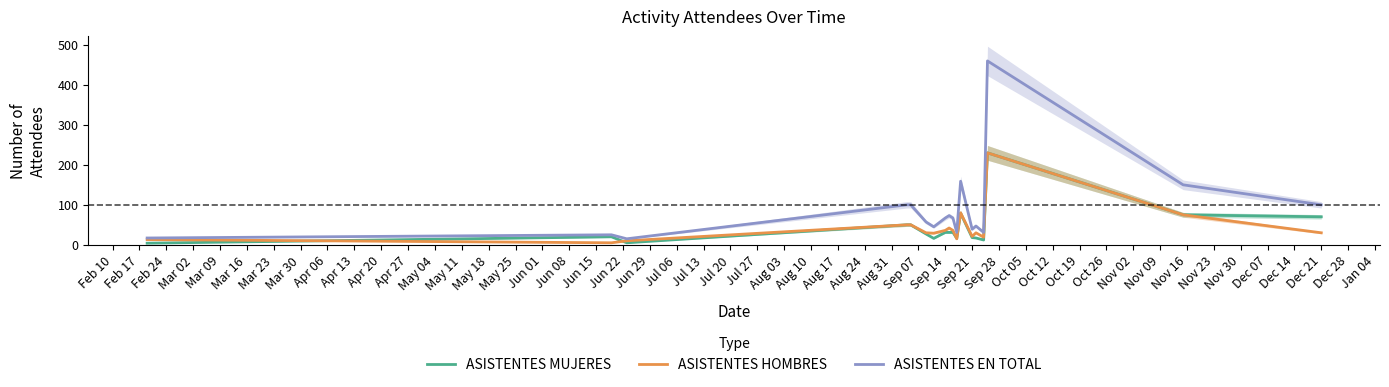

The ASISTENTES HOMBRES series shows 30 at Dec 21. True or false?

True